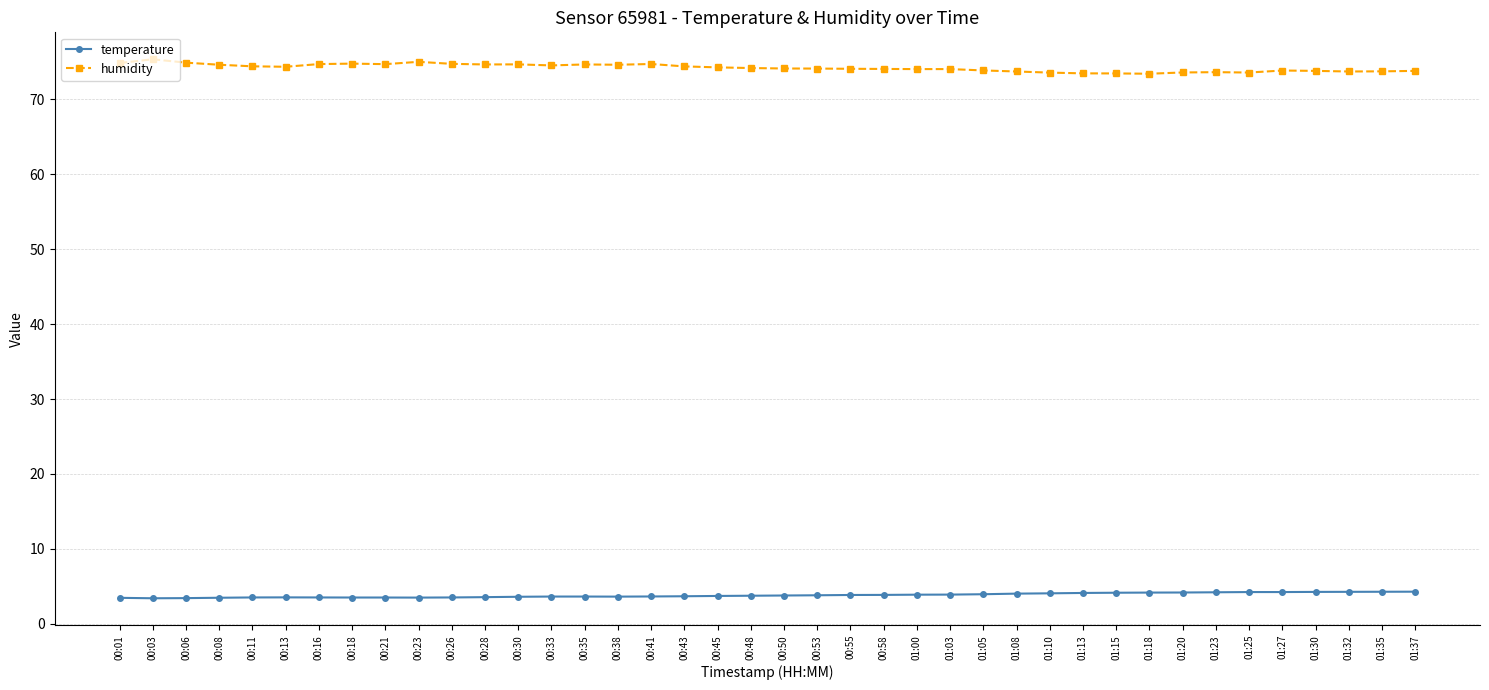

What are all the series names shown in the legend?

temperature, humidity